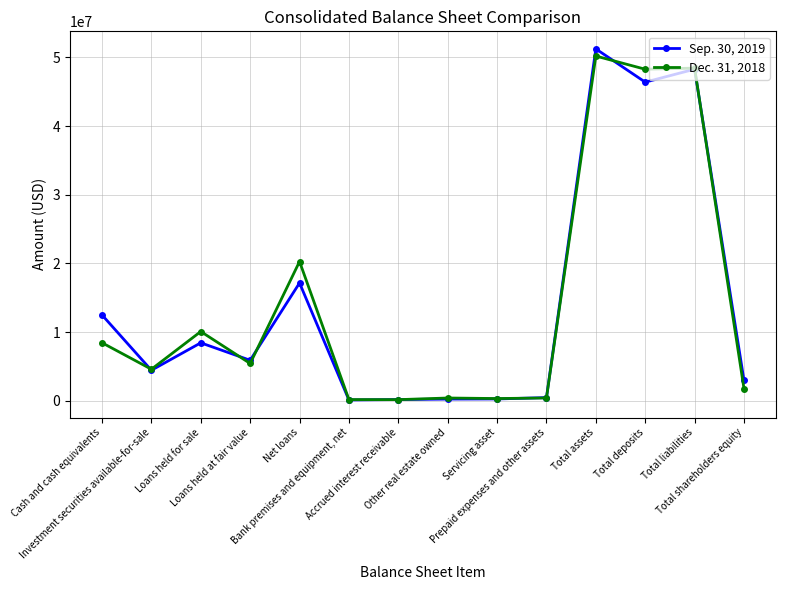

List the series in order of their peak value, highest first.

Sep. 30, 2019, Dec. 31, 2018